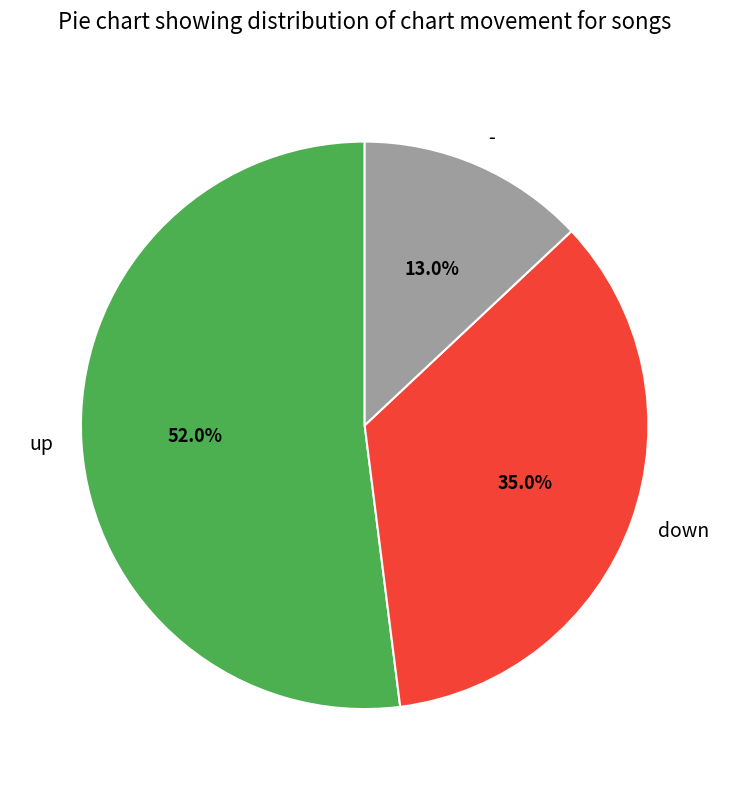

To the nearest percent, what is the difference between the largest and smallest slice percentages?

39%